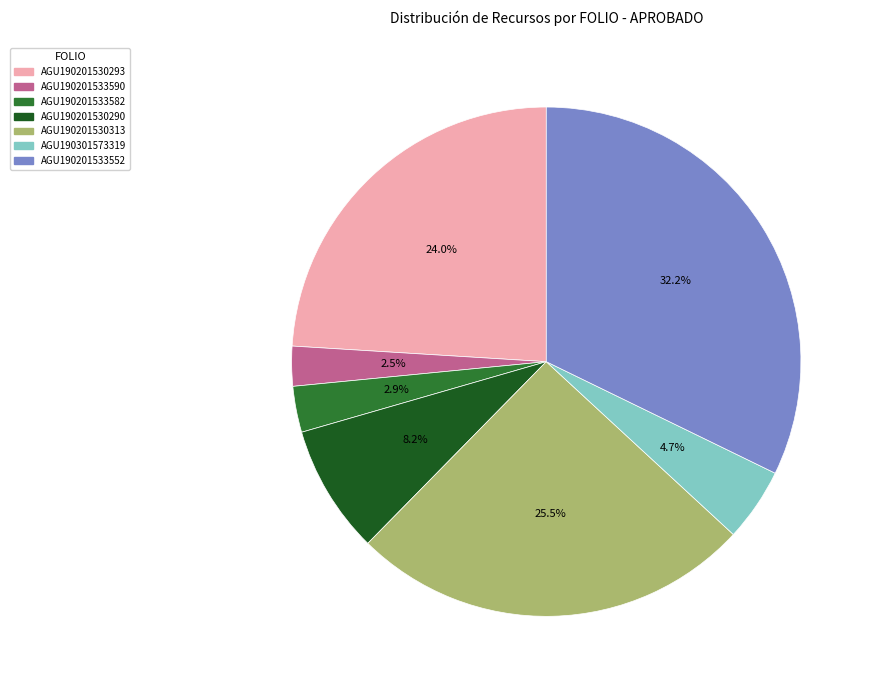

What percentage is the AGU190201530290 slice, to the nearest percent?

8%